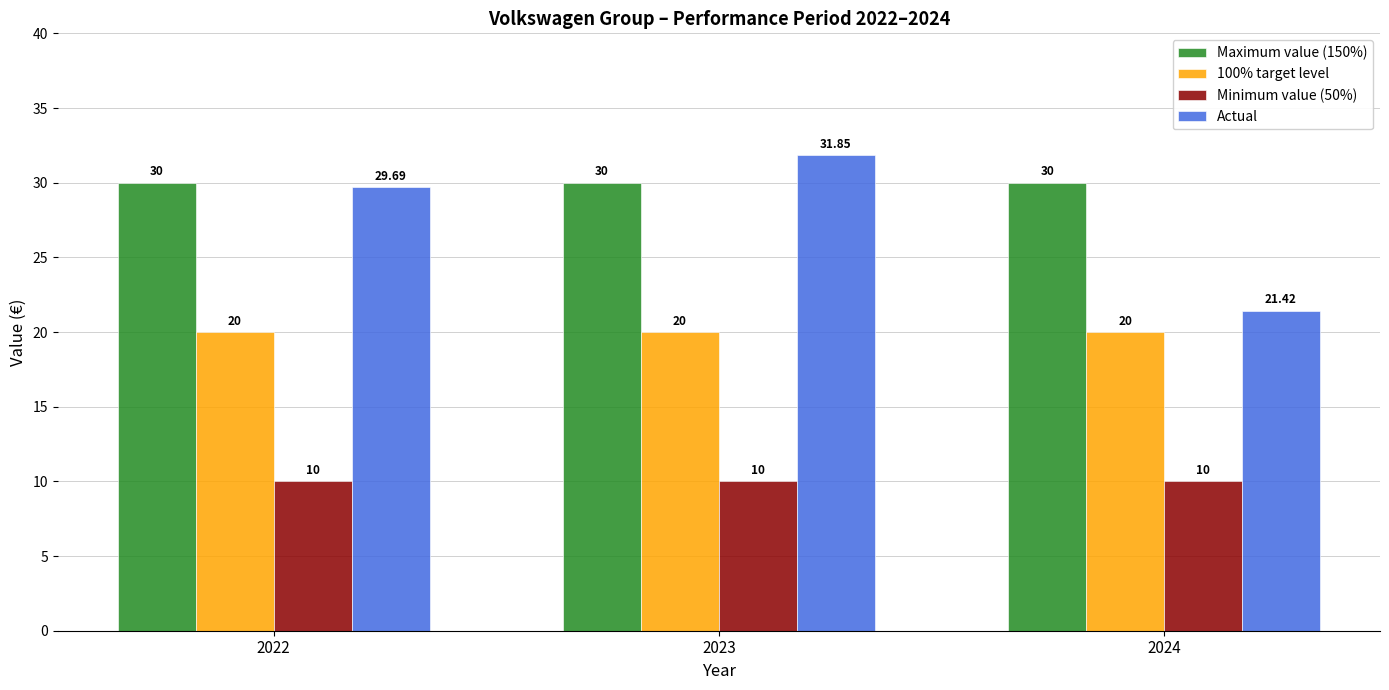

How many categories are shown in the chart?

3